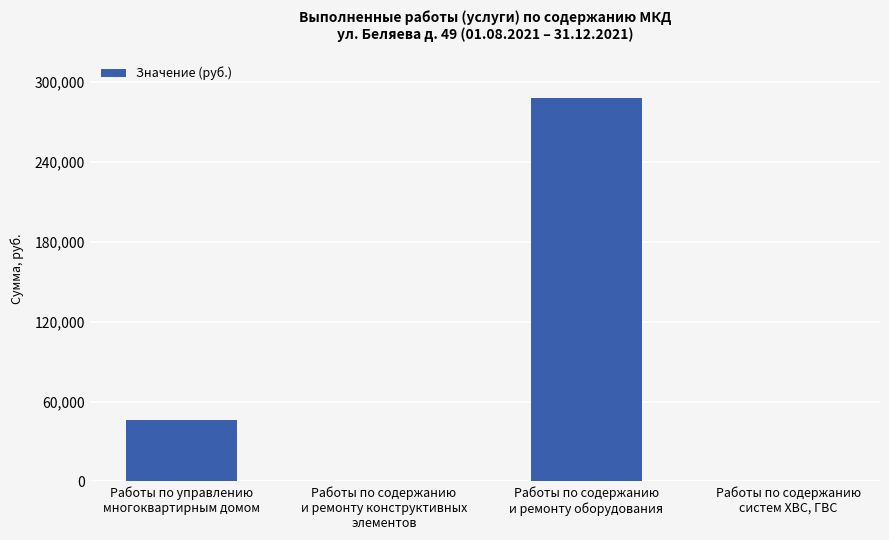

What is the sum of all values?

334190.2